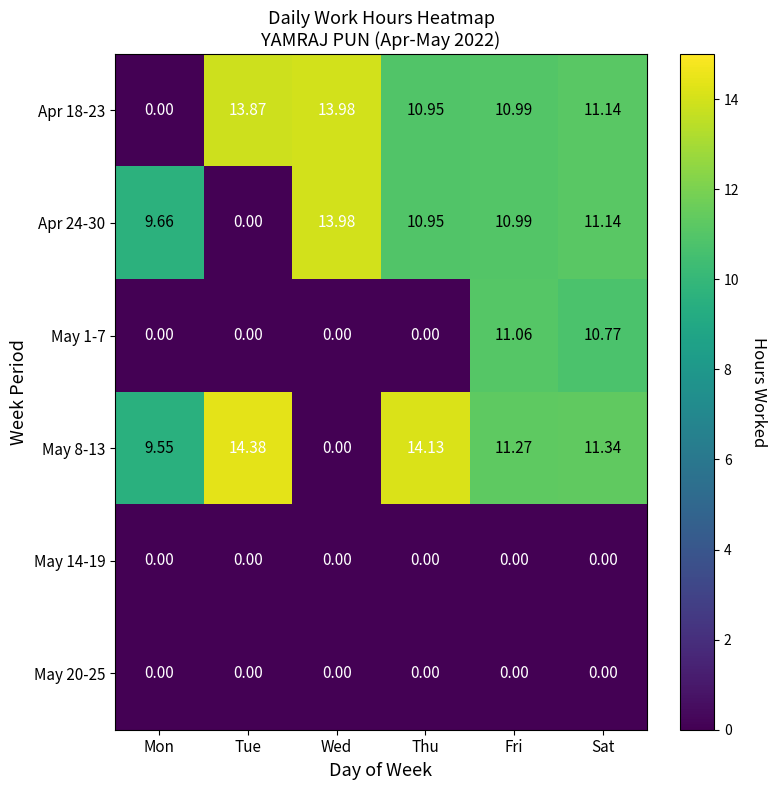

Rank the categories by Apr 18-23 value from highest to lowest.

Wed, Tue, Sat, Fri, Thu, Mon